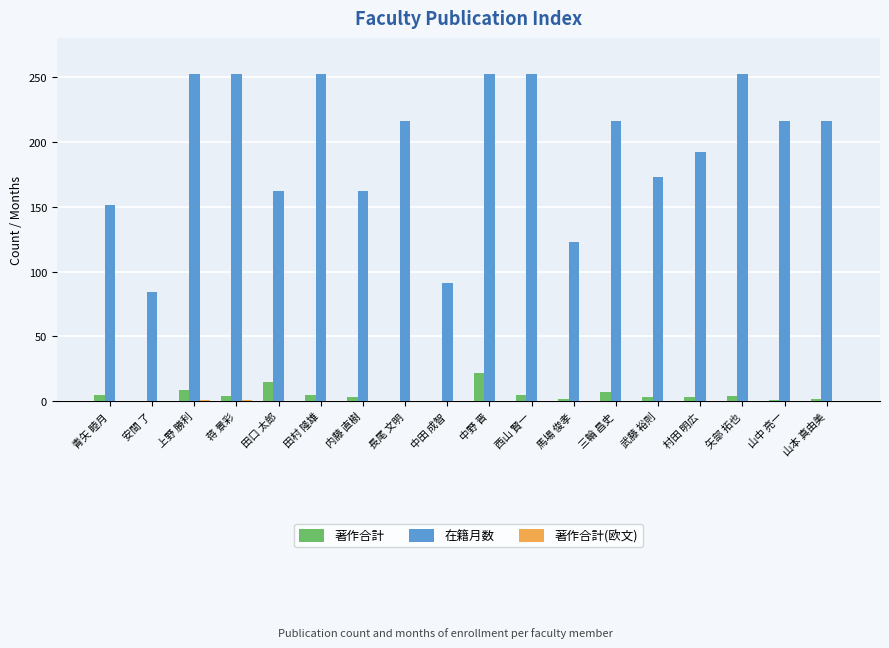

At which label does 著作合計 reach its peak?

中野 晋